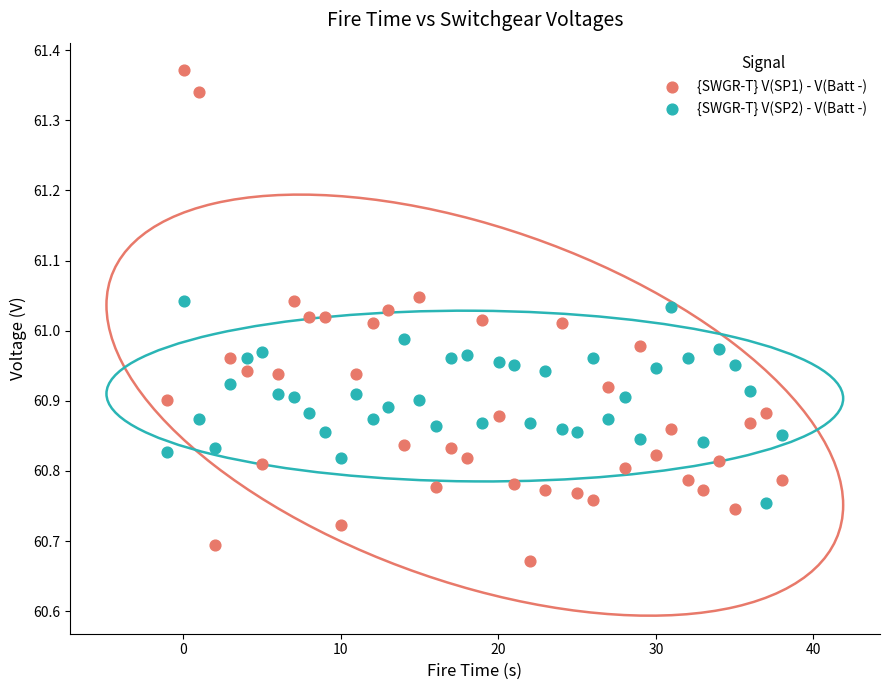

Which series reaches the maximum Y coordinate?

{SWGR-T} V(SP1) - V(Batt -)